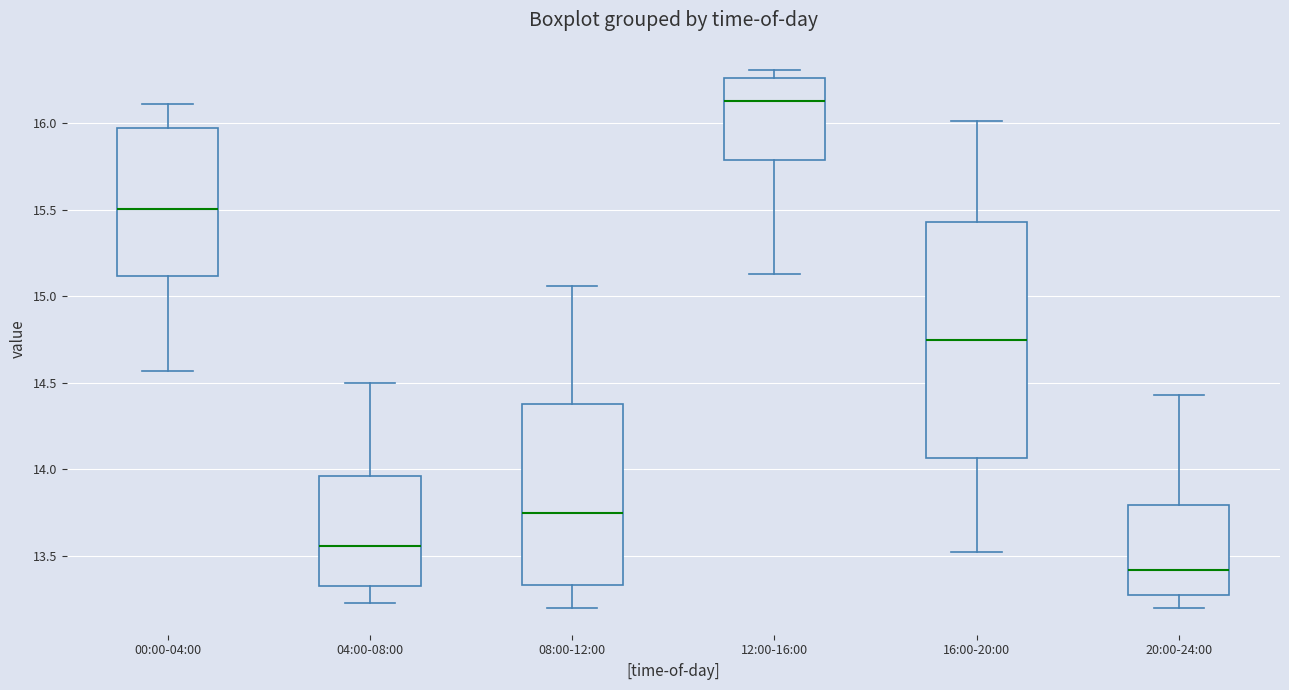

Where does the median line of the box for 16:00-20:00 sit on the y-axis? The values are not printed on the chart, so give them approximately, as read against the axis.

14.75